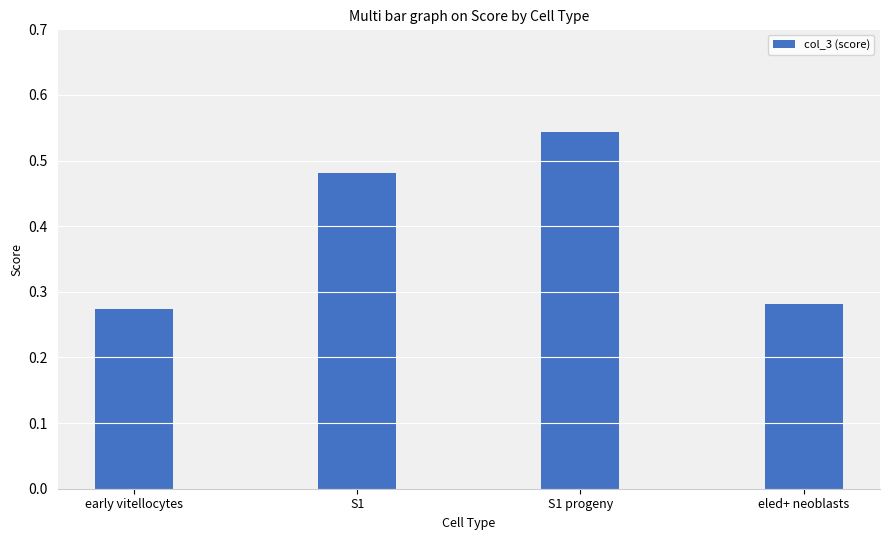

What is the label of the 3rd bar from the left?

S1 progeny